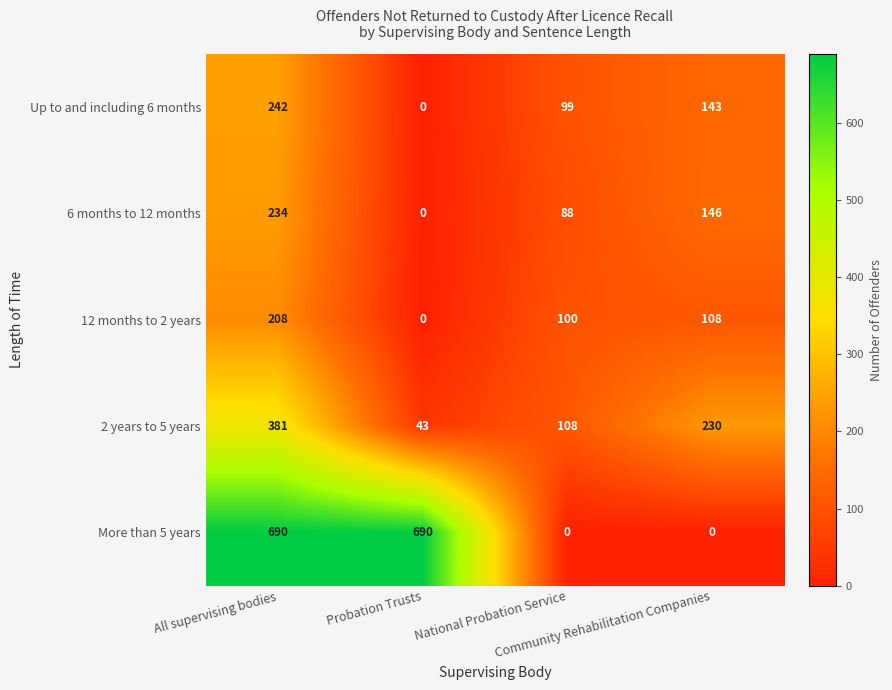

Which series has the largest range (max minus min)?

More than 5 years